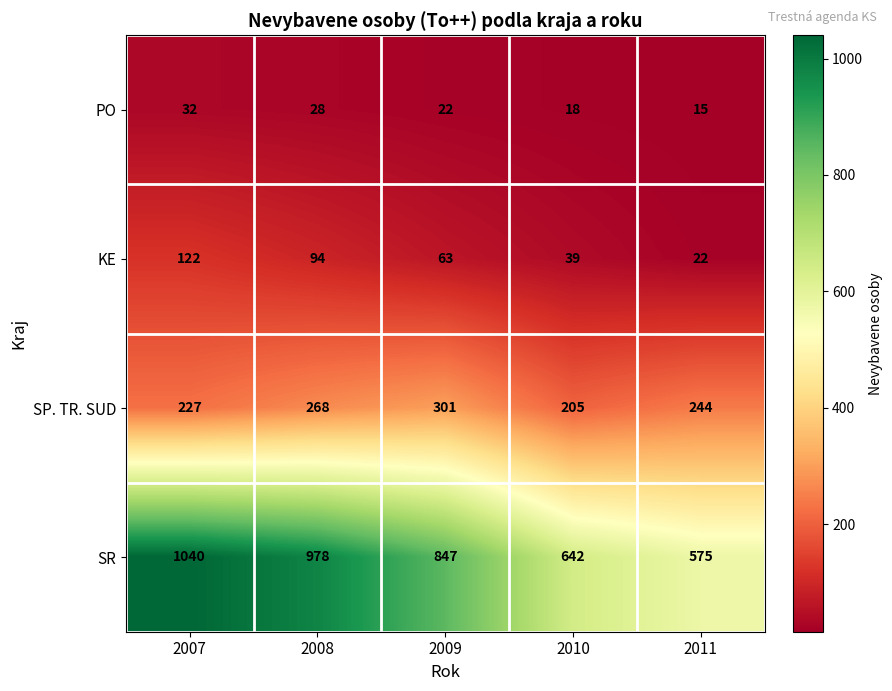

The SP. TR. SUD series shows 227 at 2007. True or false?

True